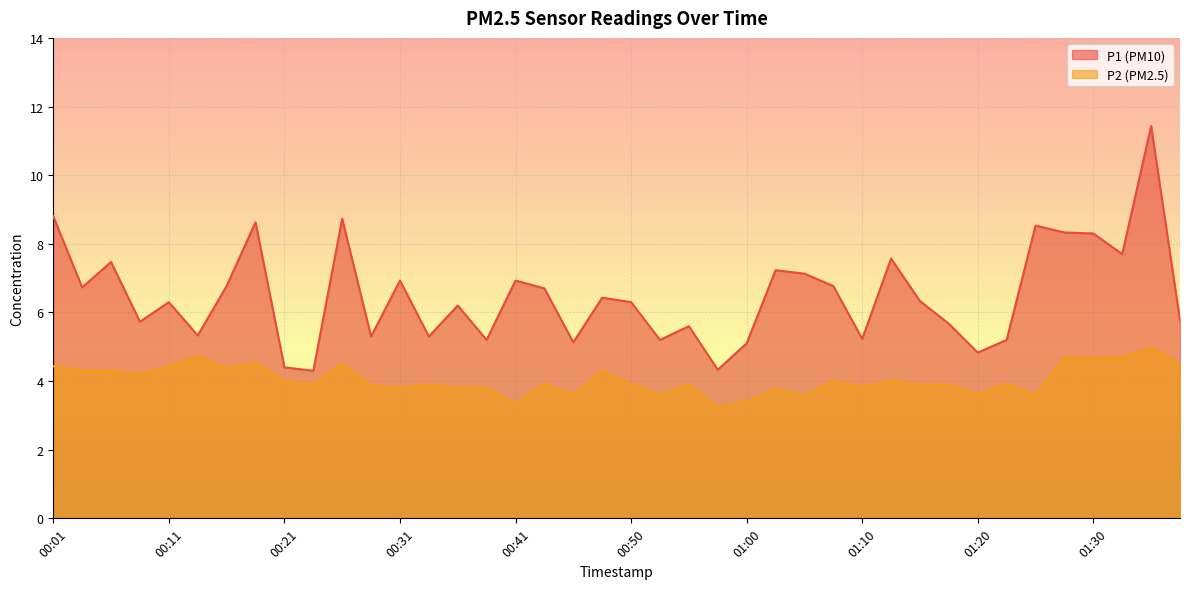

The value of P1 at 01:10 is 5.2. True or false?

True